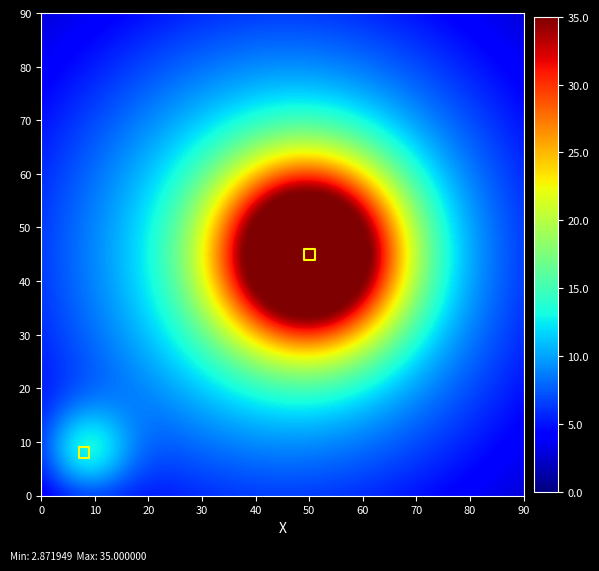

What Y value in the scatter plot is closest to 26?

8